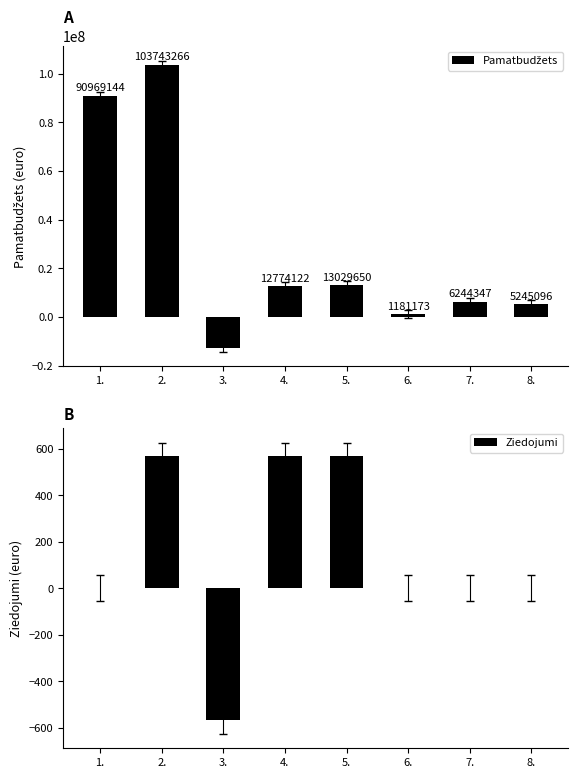

What is the difference between the maximum and minimum values in the Pamatbudžets series?

116517388